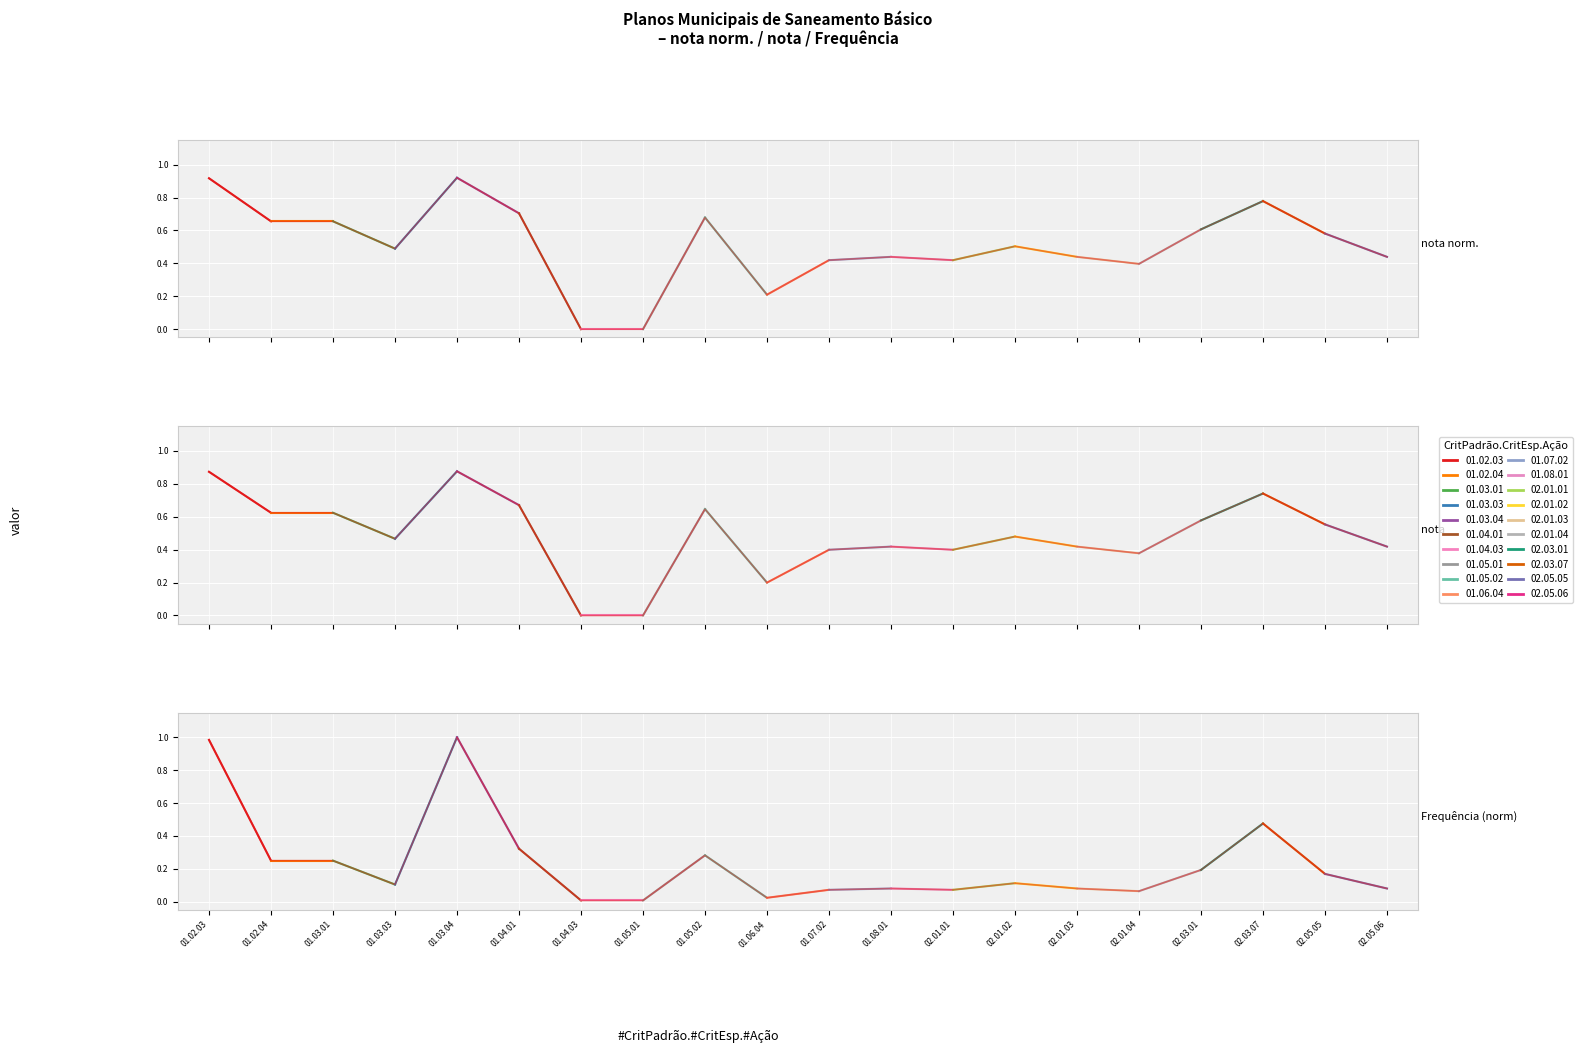

Does the chart display data point markers on the line(s)?

No